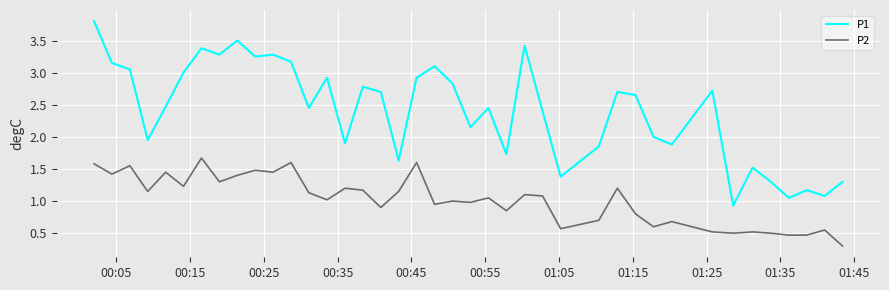

How many distinct data groups are displayed?

2